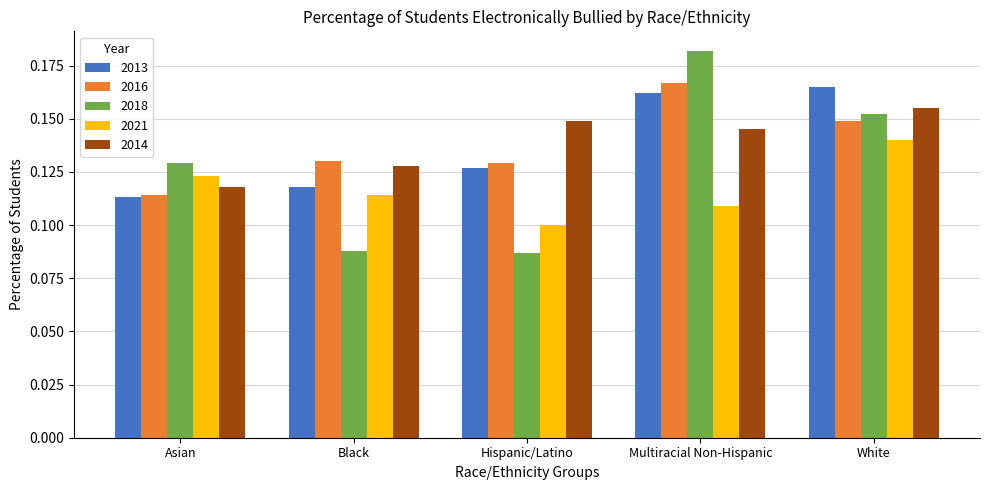

What position from the right is Hispanic/Latino?

3